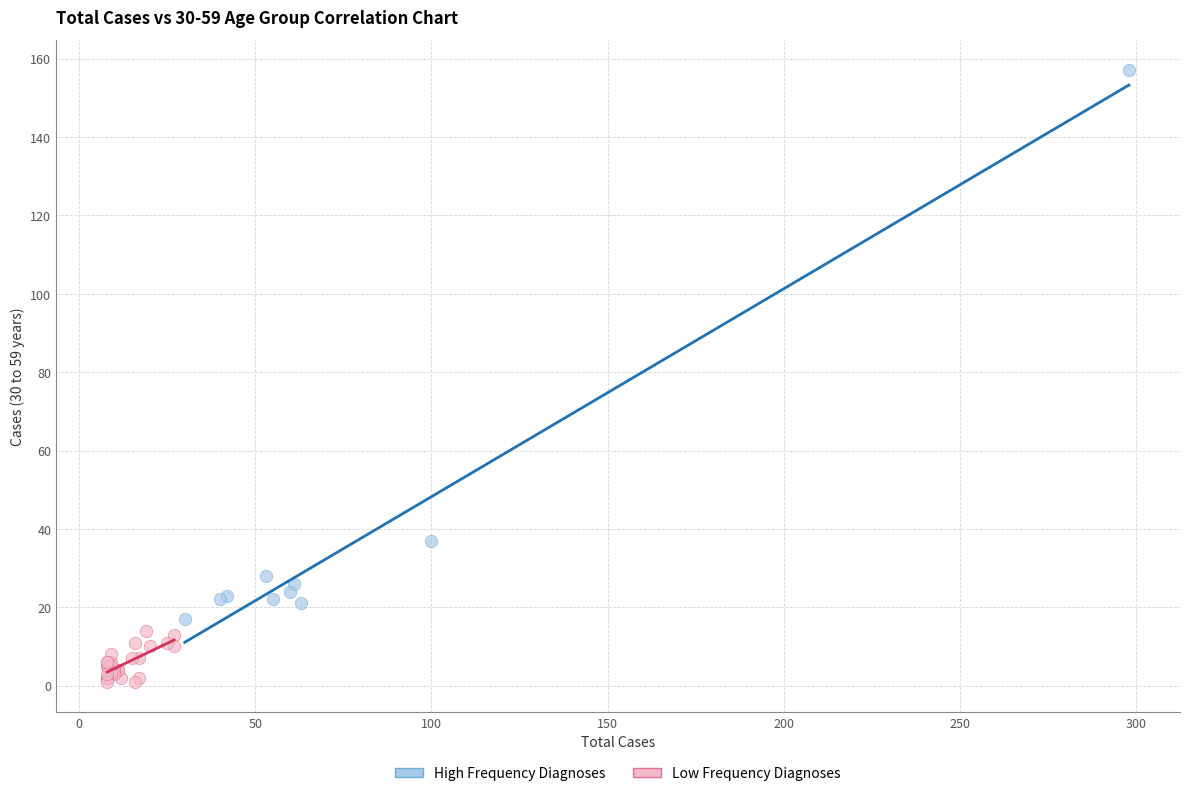

Which series contains the lowest Y value?

Low Frequency Diagnoses